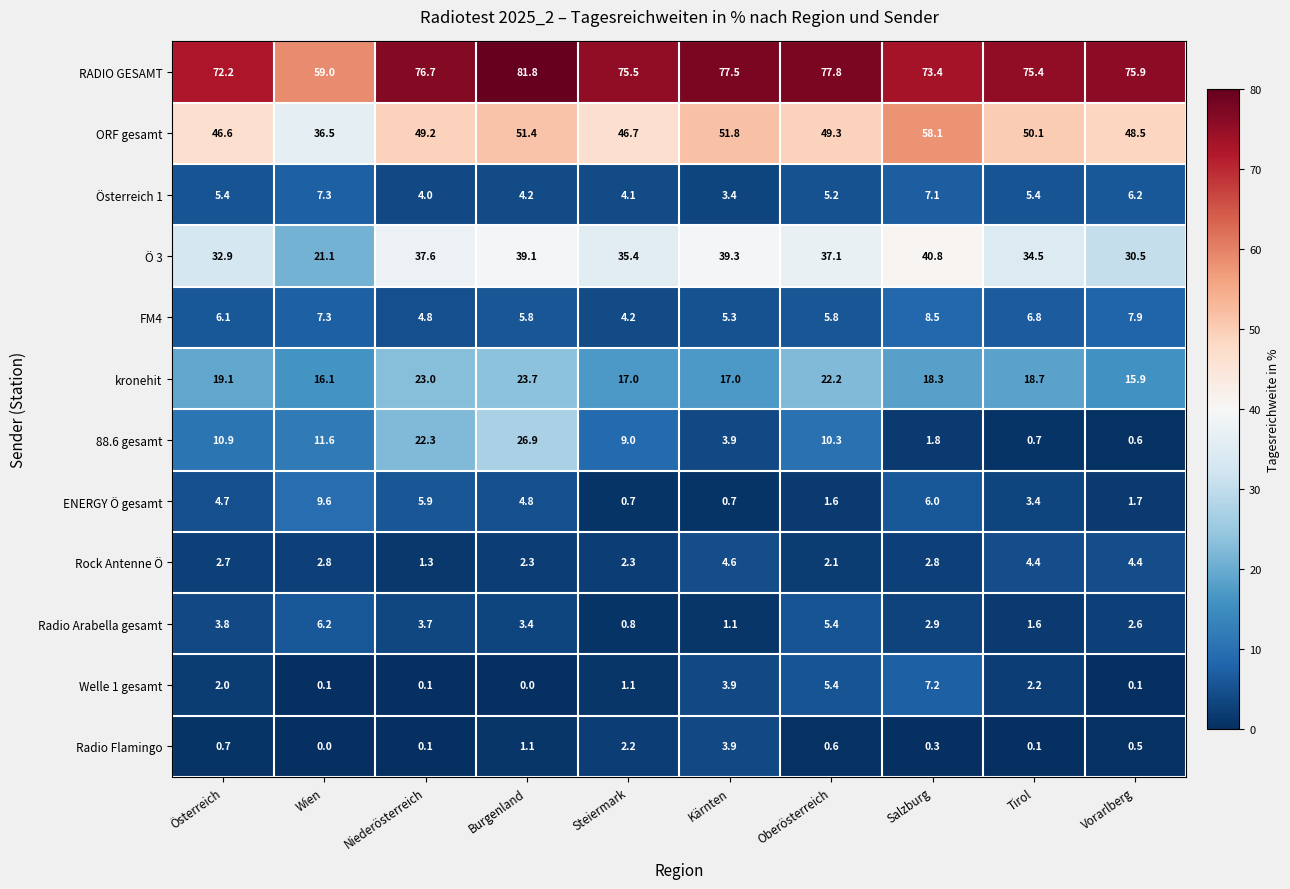

What is the difference between the second highest and second lowest values in the Welle 1 gesamt series?

5.3